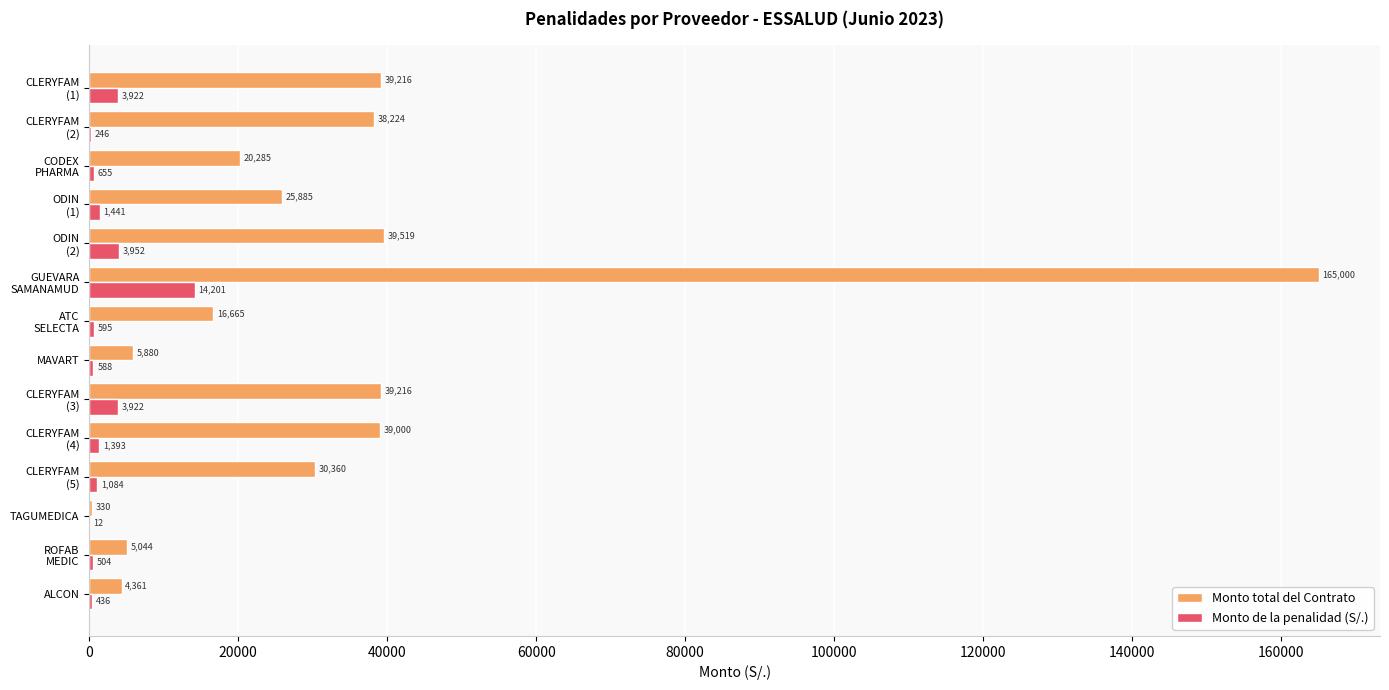

Which series has the largest total across all categories?

Monto total del Contrato